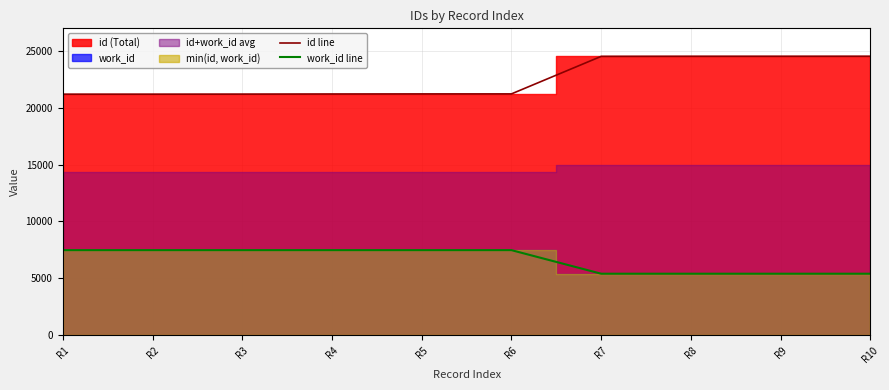

The work_id line series shows 3465 at R8. True or false?

False